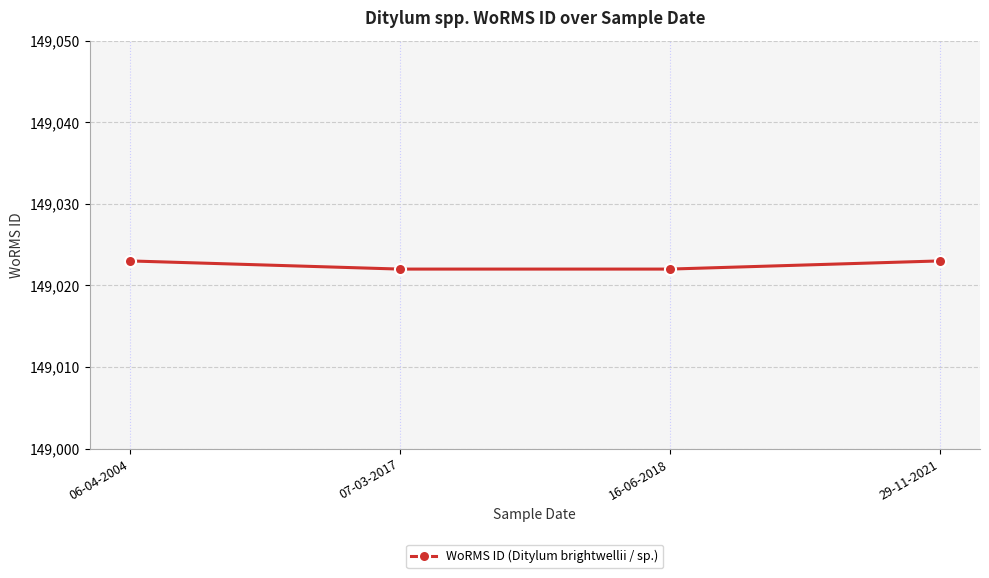

Reading right to left, extract all data points from this chart.

29-11-2021=149023	16-06-2018=149022	07-03-2017=149022	06-04-2004=149023